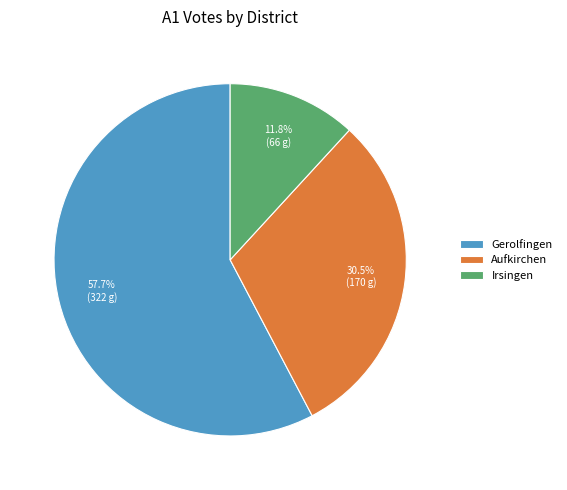

Rank the categories by value from highest to lowest.

Gerolfingen, Aufkirchen, Irsingen